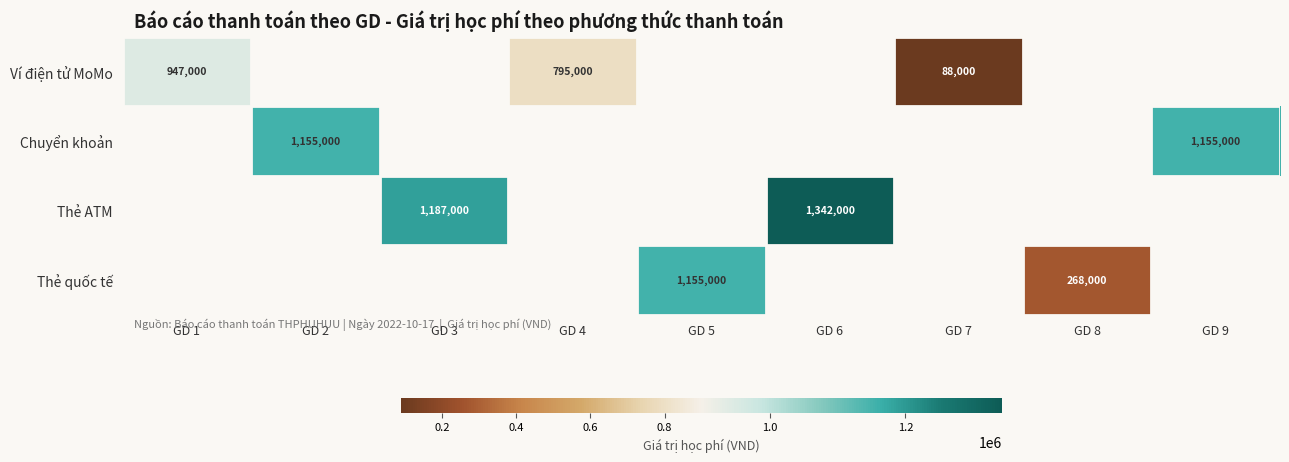

True or false: Ví điện tử MoMo has a value of 947000 at GD 1.

True